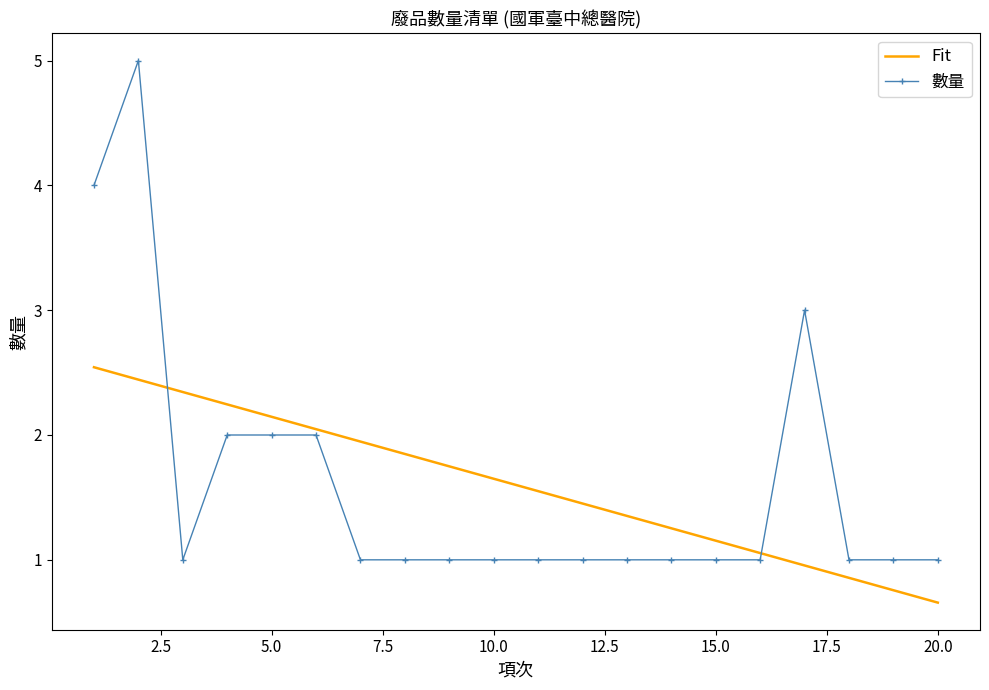

What is the maximum value for 數量?

5.0